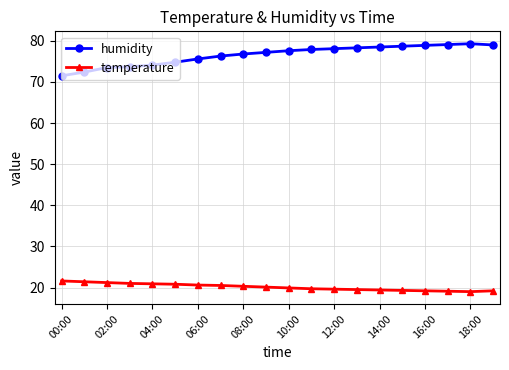

What is the average value of the humidity series?

76.6